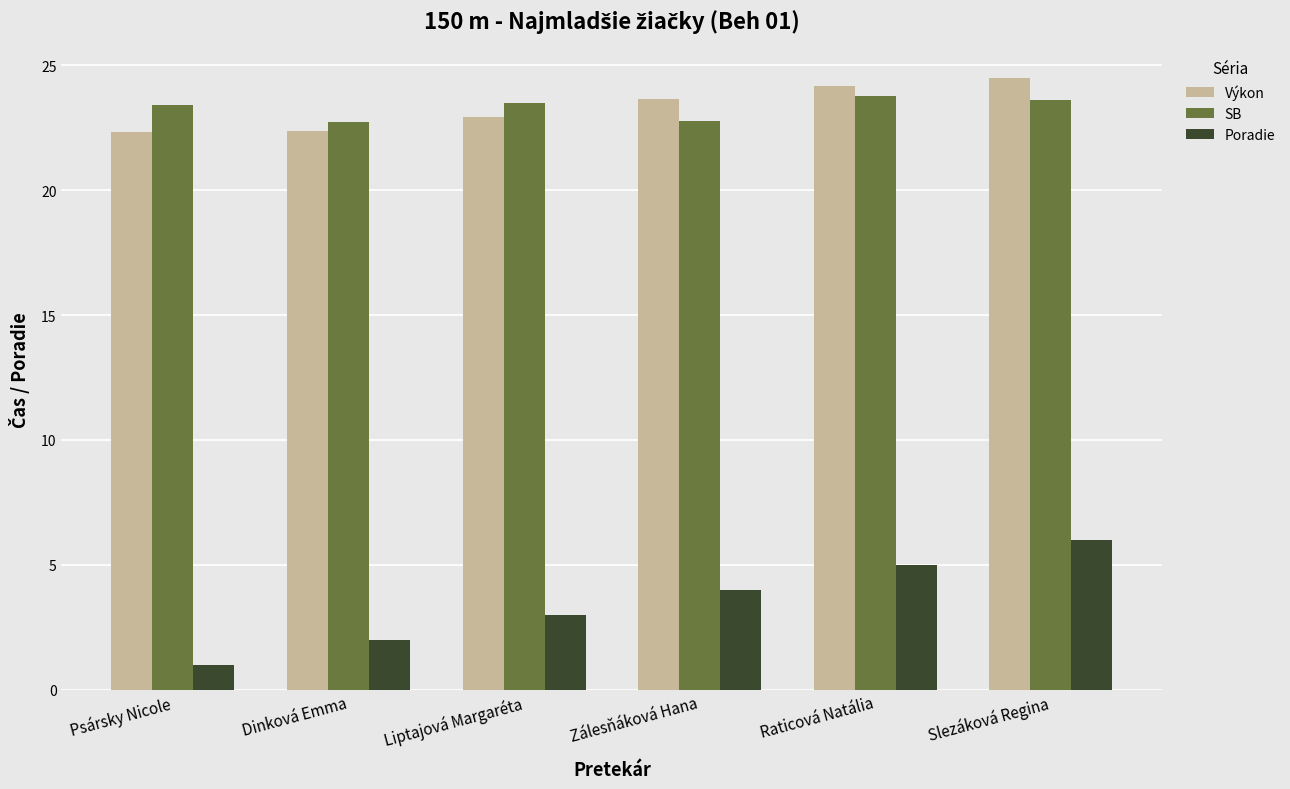

What is the label of the 5th bar from the left?

Raticová Natália